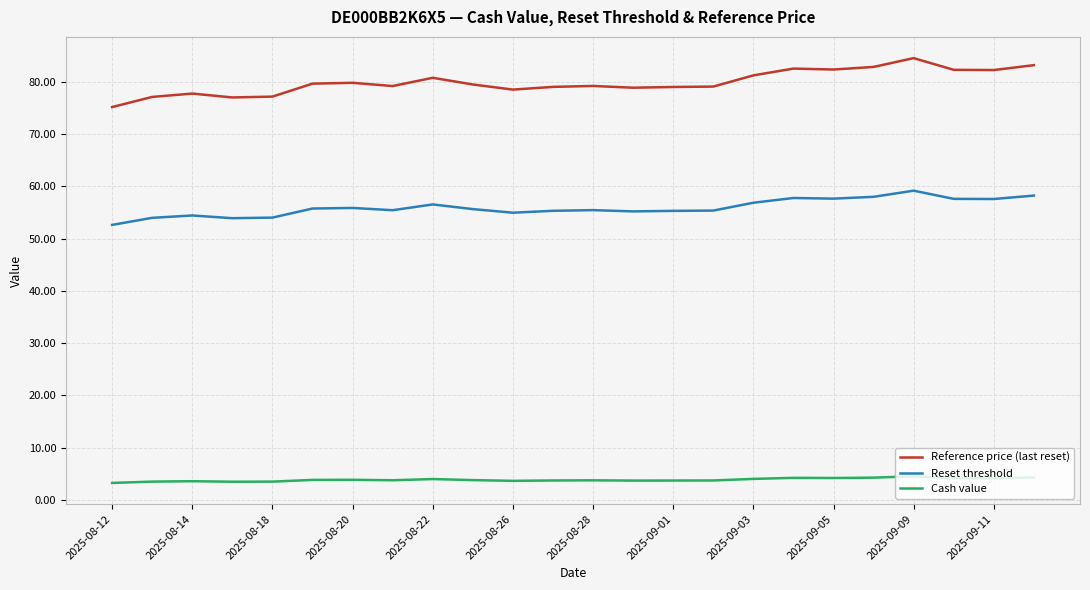

True or false: Reference price (last reset) and Reset threshold cross at least once.

False